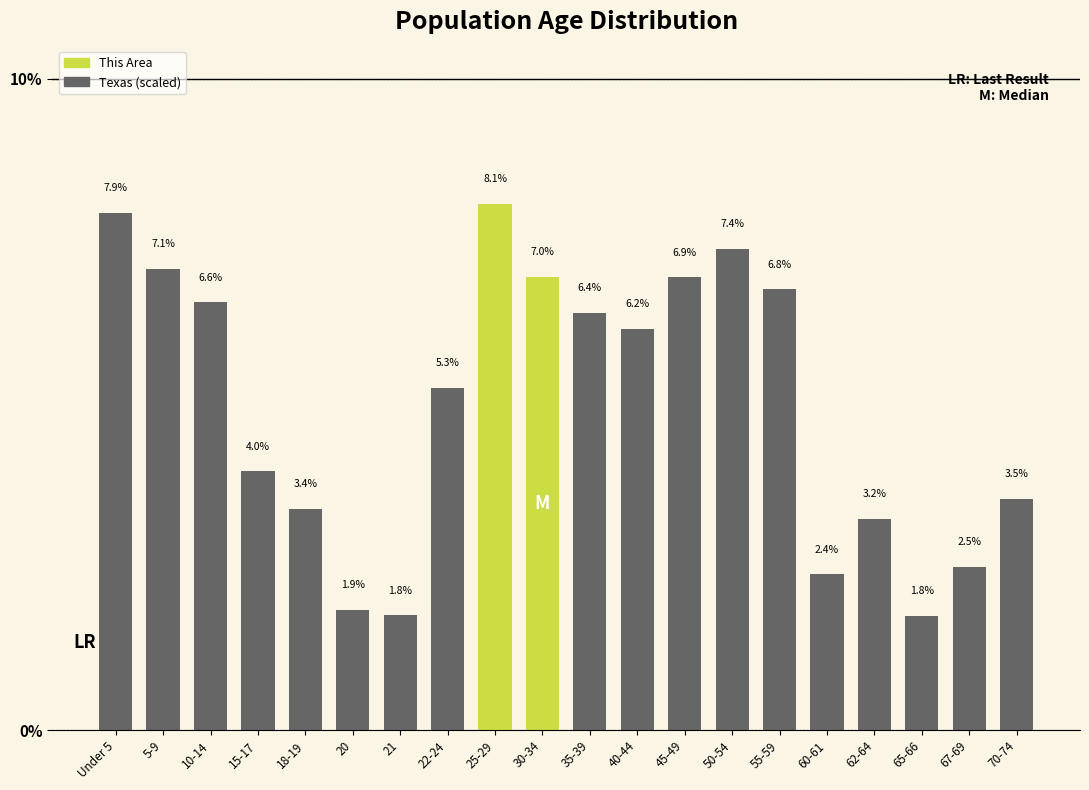

Reading left to right, what are all the values shown in this chart?

7.9	7.1	6.6	4.0	3.4	1.9	1.8	5.3	8.1	7.0	6.4	6.2	6.9	7.4	6.8	2.4	3.2	1.8	2.5	3.5